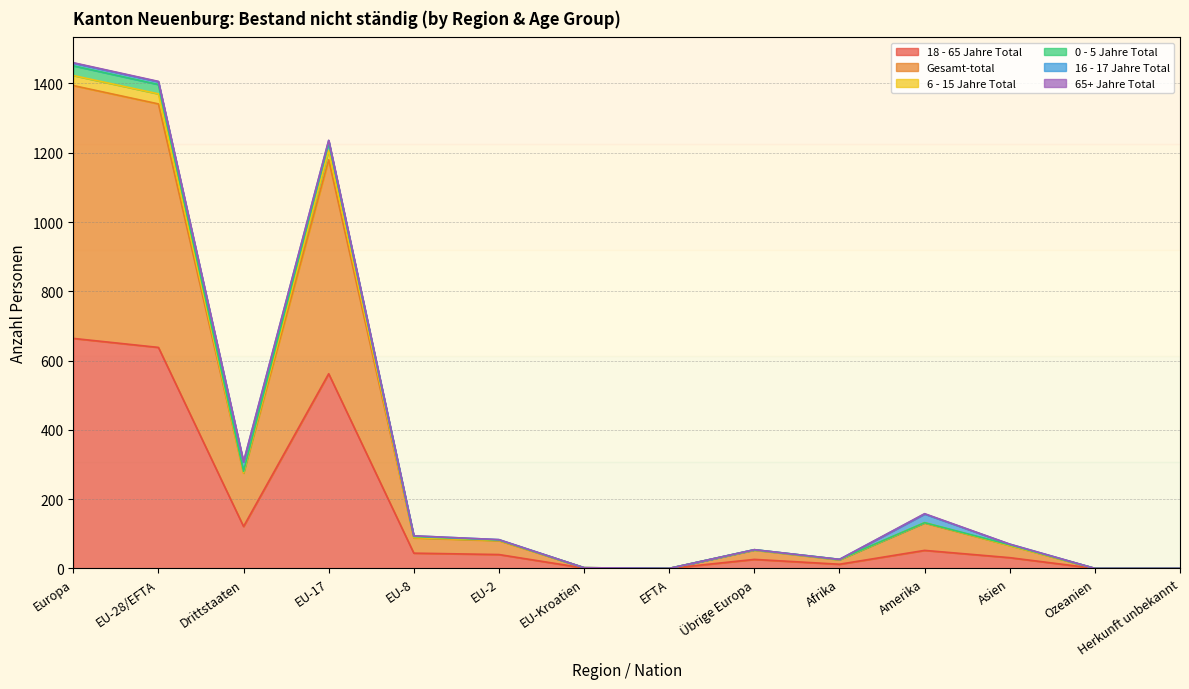

True or false: 18 - 65 Jahre Total has a value of -364 at EFTA.

False